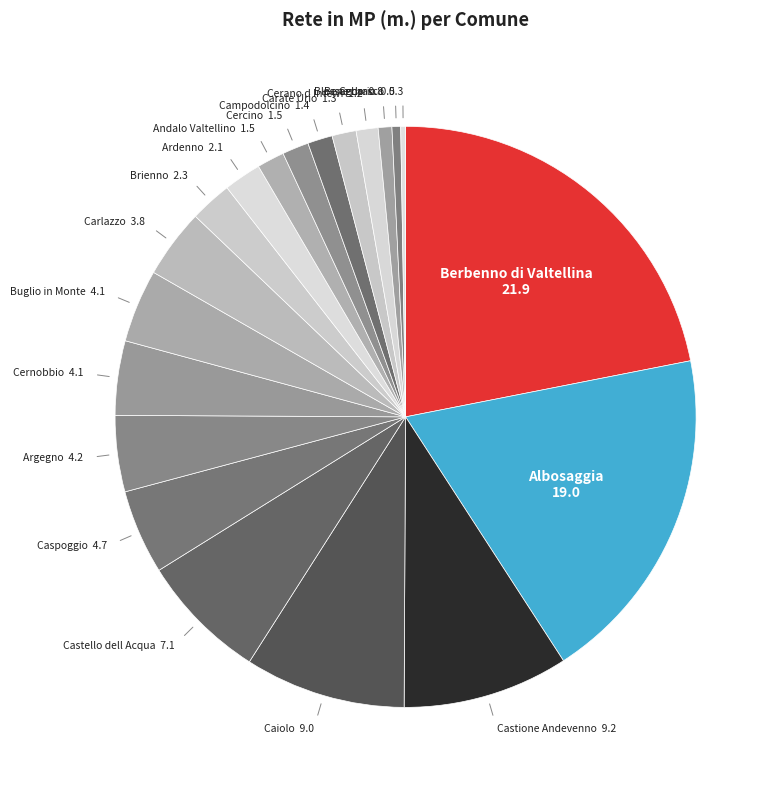

Does Ardenno account for over 50% of the chart?

No